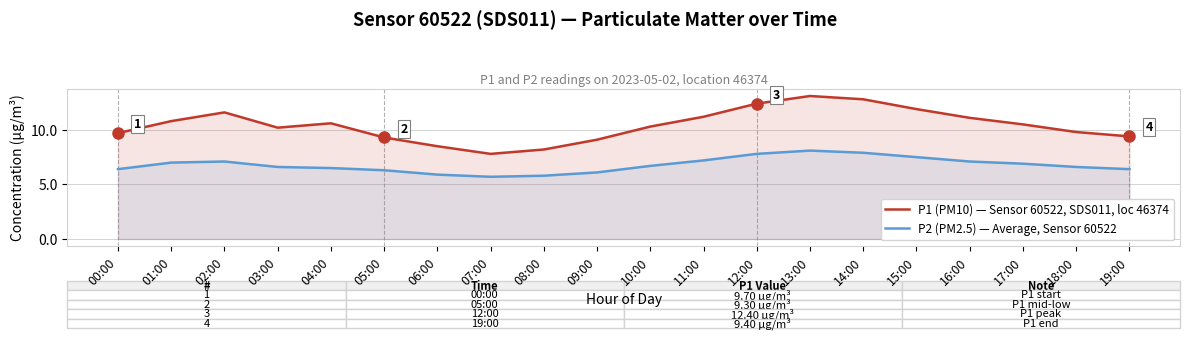

What is the total value across all series at 13:00?

21.2